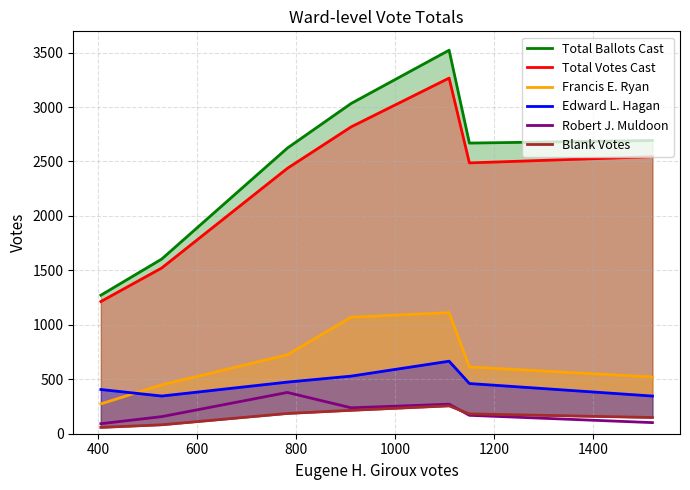

What is the minimum value for Robert J. Muldoon?

92